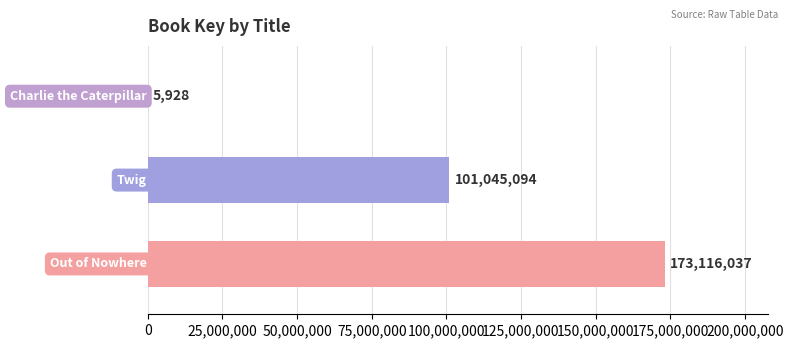

What is the greatest value displayed?

173116037